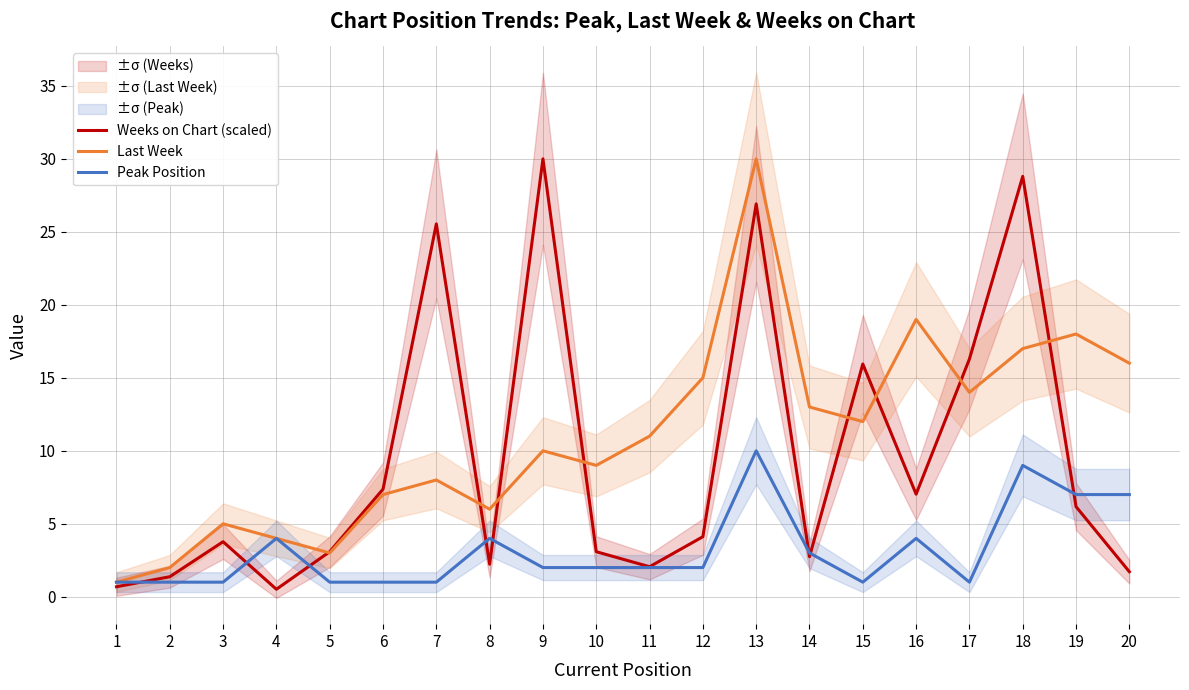

True or false: Peak Position and Last Week intersect in this chart.

False